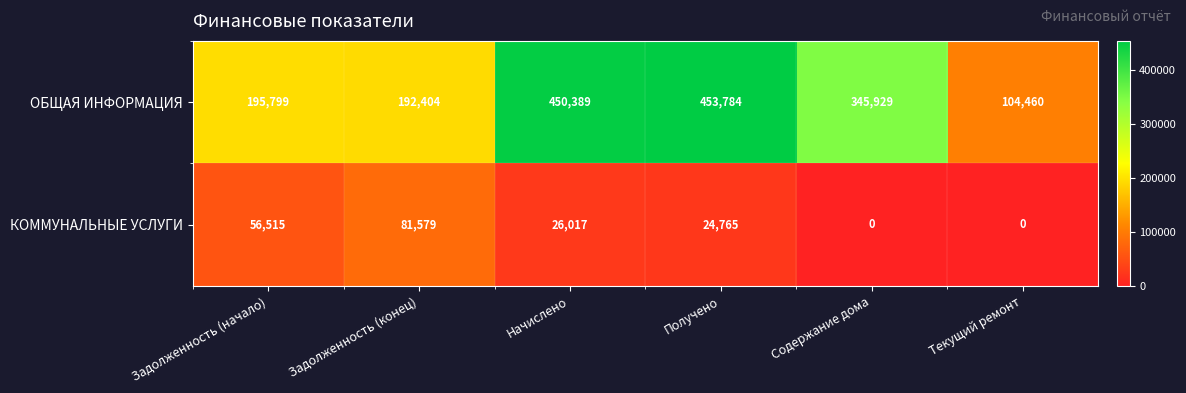

How many КОММУНАЛЬНЫЕ УСЛУГИ values are between 0 and 56515?

5